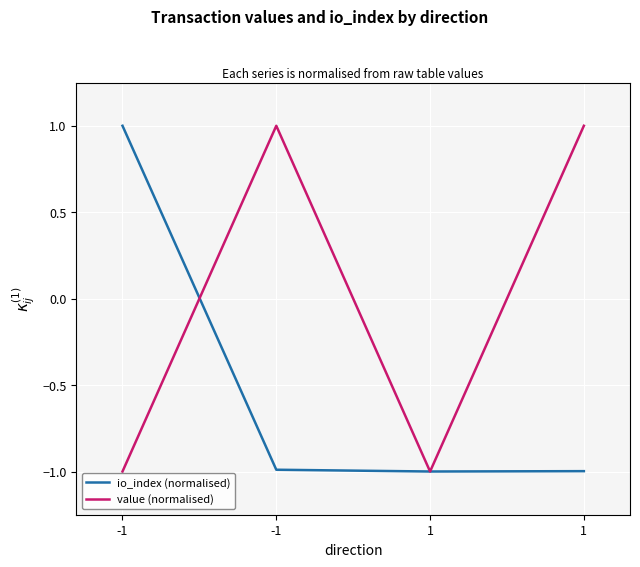

Reading right to left, transcribe all the data shown in this chart.

io_index (normalised): -1.0	-1.0	-1.0	1.0
value (normalised): 1.0	-1.0	1.0	-1.0